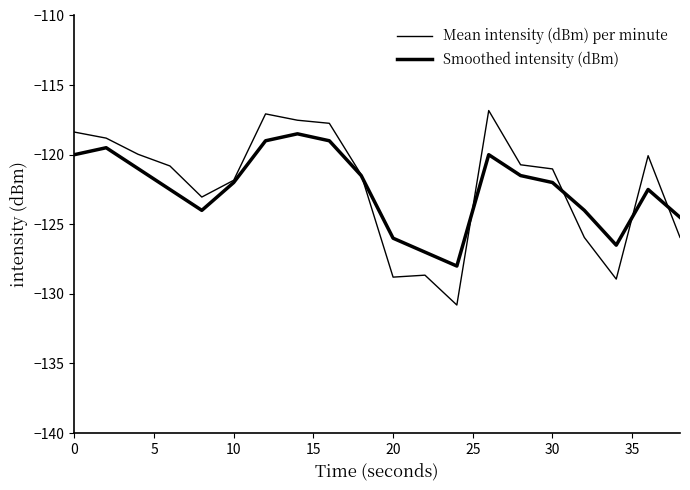

What is the minimum value shown in the chart?

-130.8